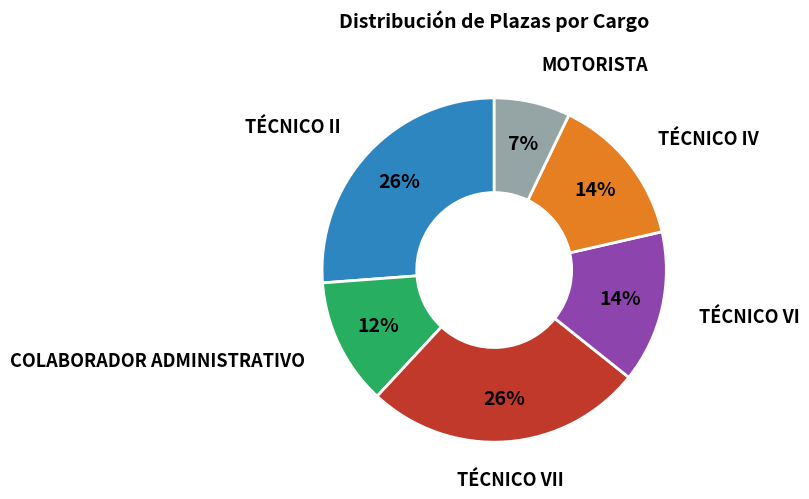

How many segments does this pie chart have?

6